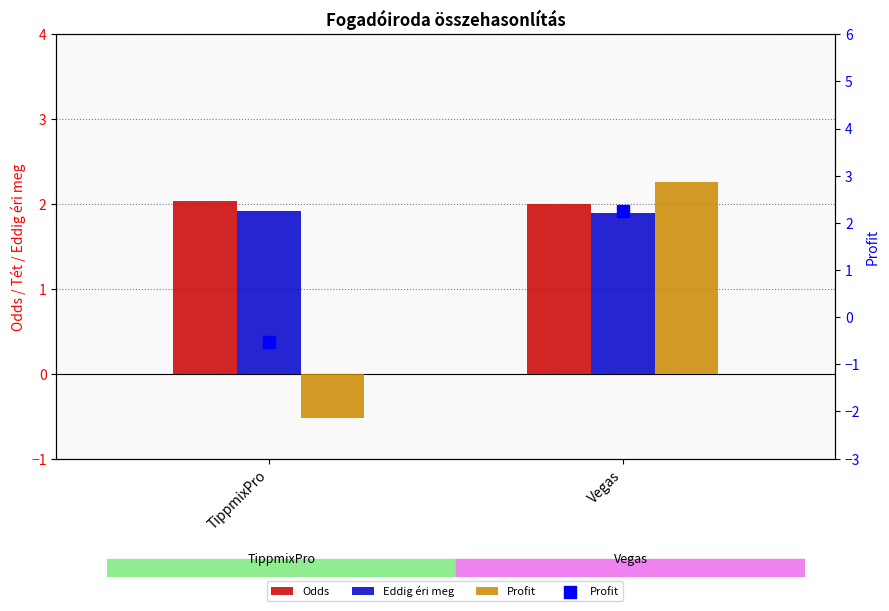

What are all the series names shown in the legend?

Odds, Eddig éri meg, Profit